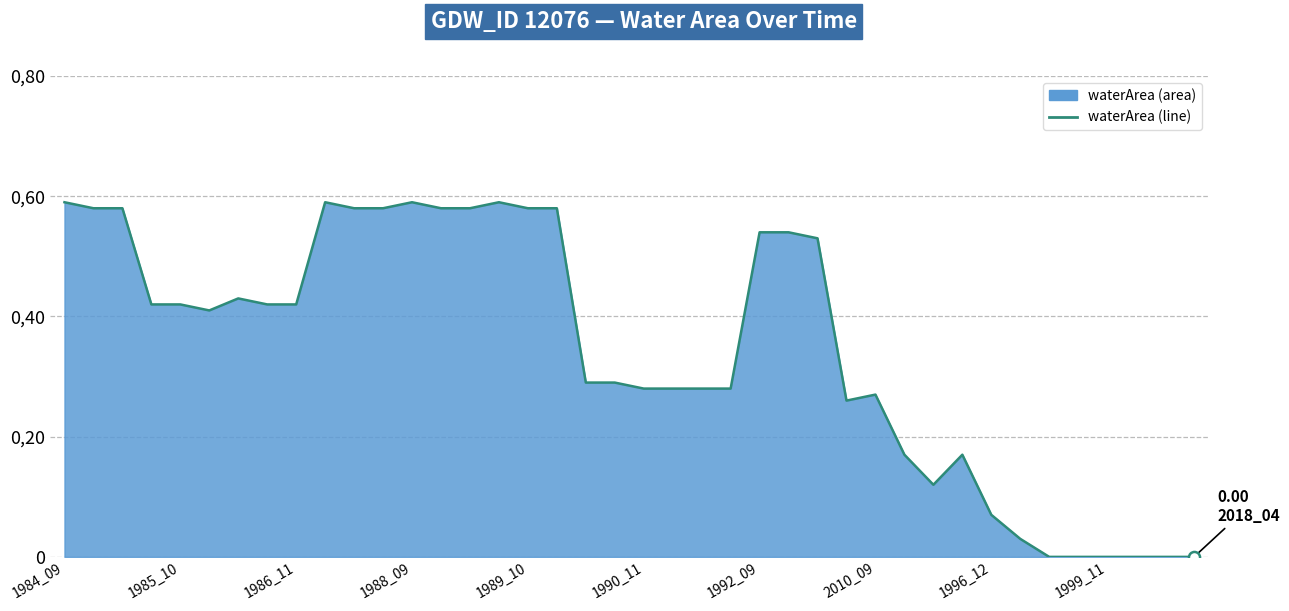

What is the greatest value displayed?

0.6